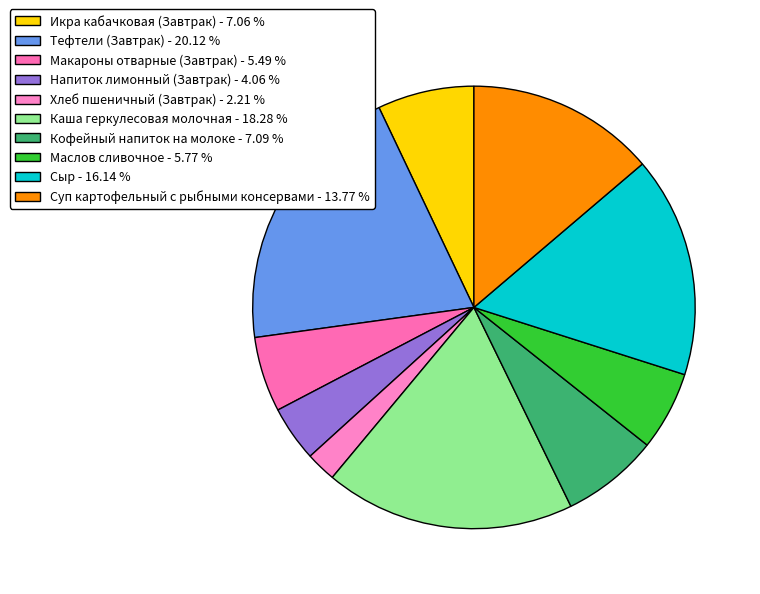

Is there a majority slice in this chart?

No